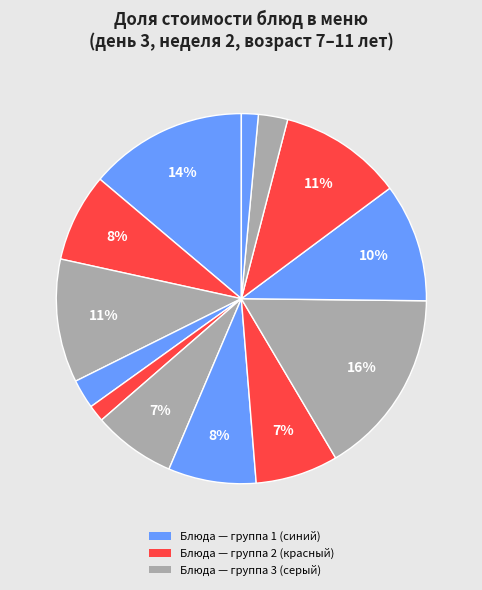

Which slice is the largest?

Суп картофельный с мясными фрикадельками